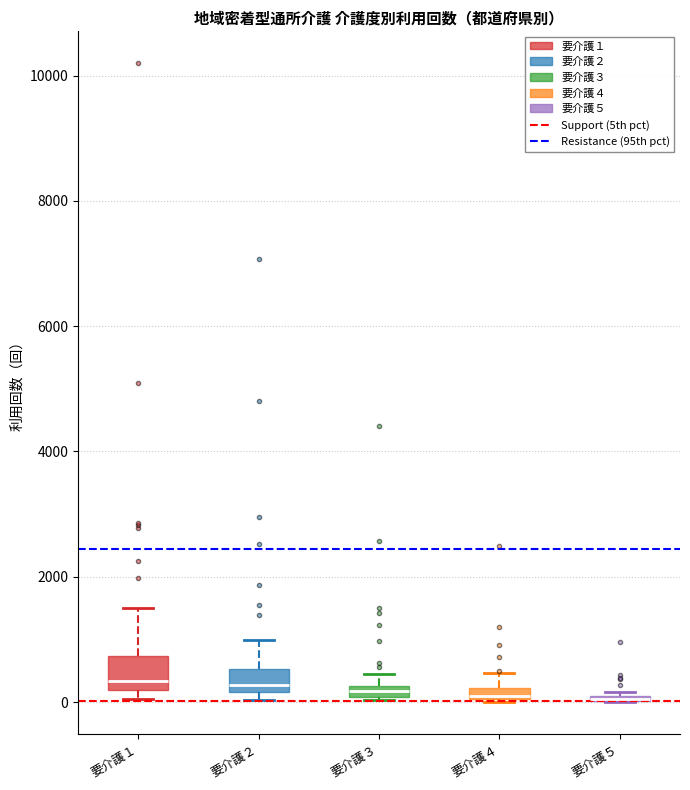

Where does the median line of the box for 要介護１ sit on the y-axis? The values are not printed on the chart, so give them approximately, as read against the axis.

400